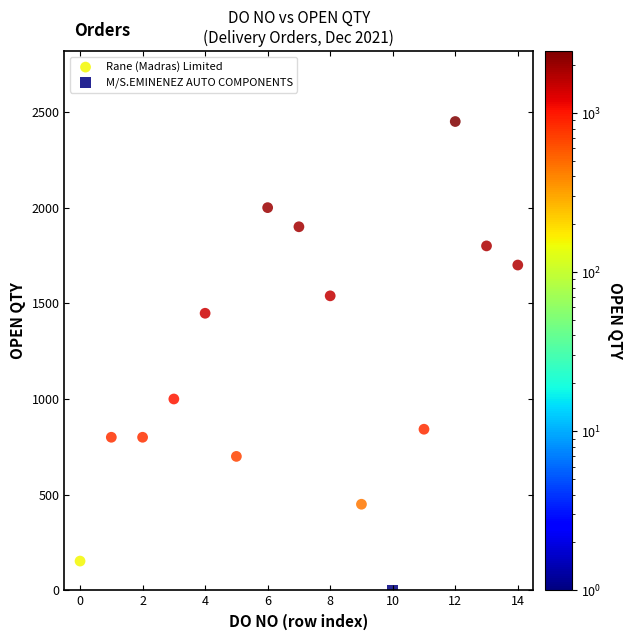

What are all the series names shown in the legend?

Rane (Madras) Limited, M/S.EMINENEZ AUTO COMPONENTS